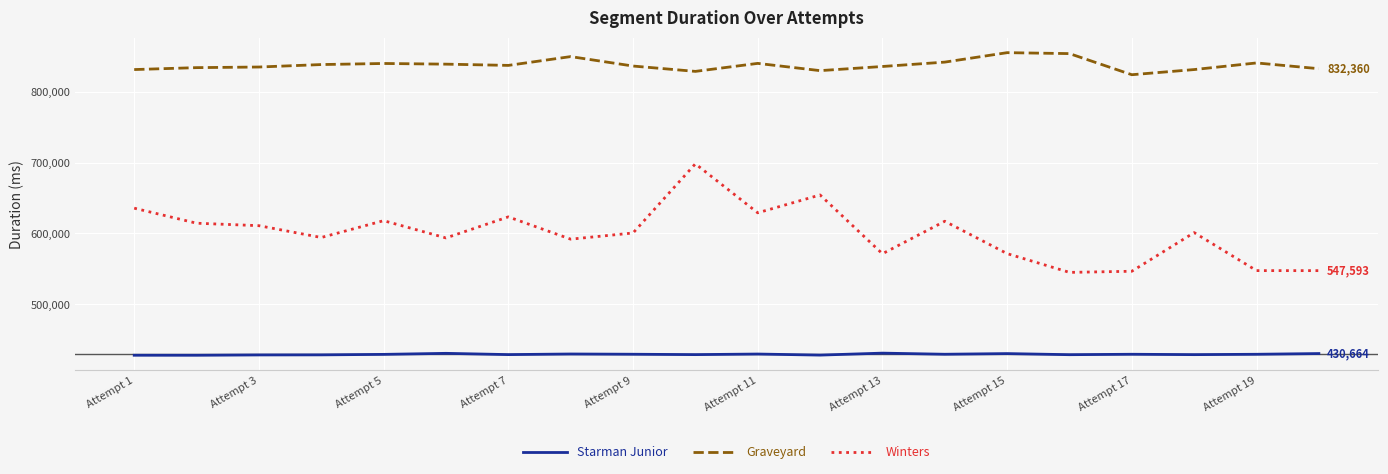

Rank the series by their maximum value, from highest to lowest.

Graveyard, Winters, Starman Junior